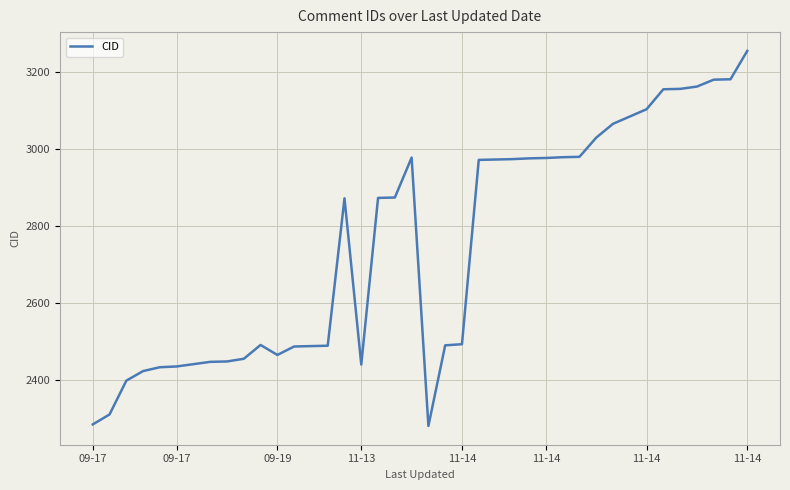

Does the chart display data point markers on the line(s)?

No